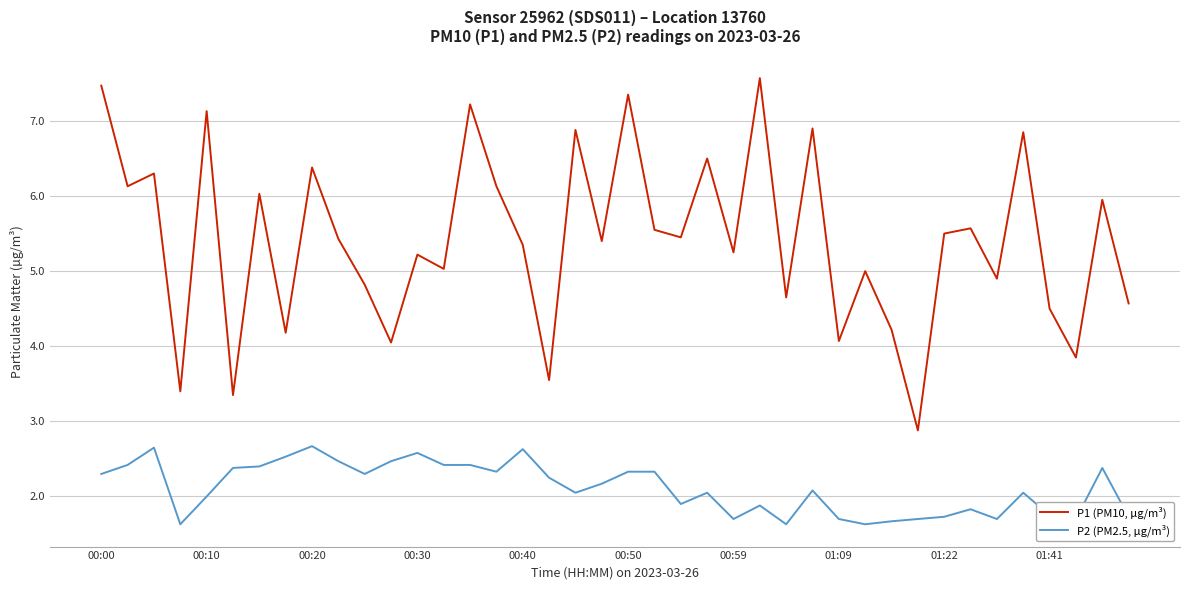

What is the minimum value for P2 (PM2.5, µg/m³)?

1.6